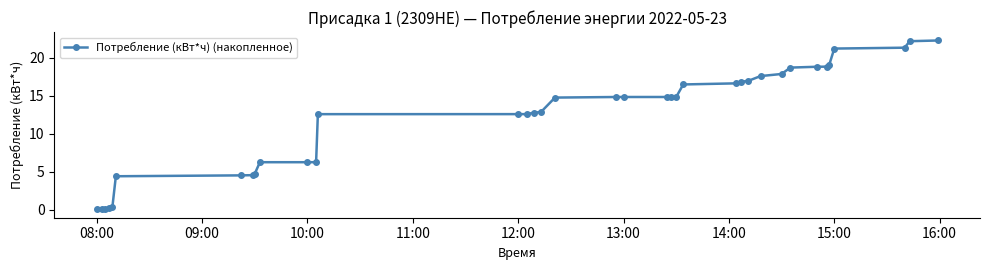

What is the value of the 26th point from the left?

16.8